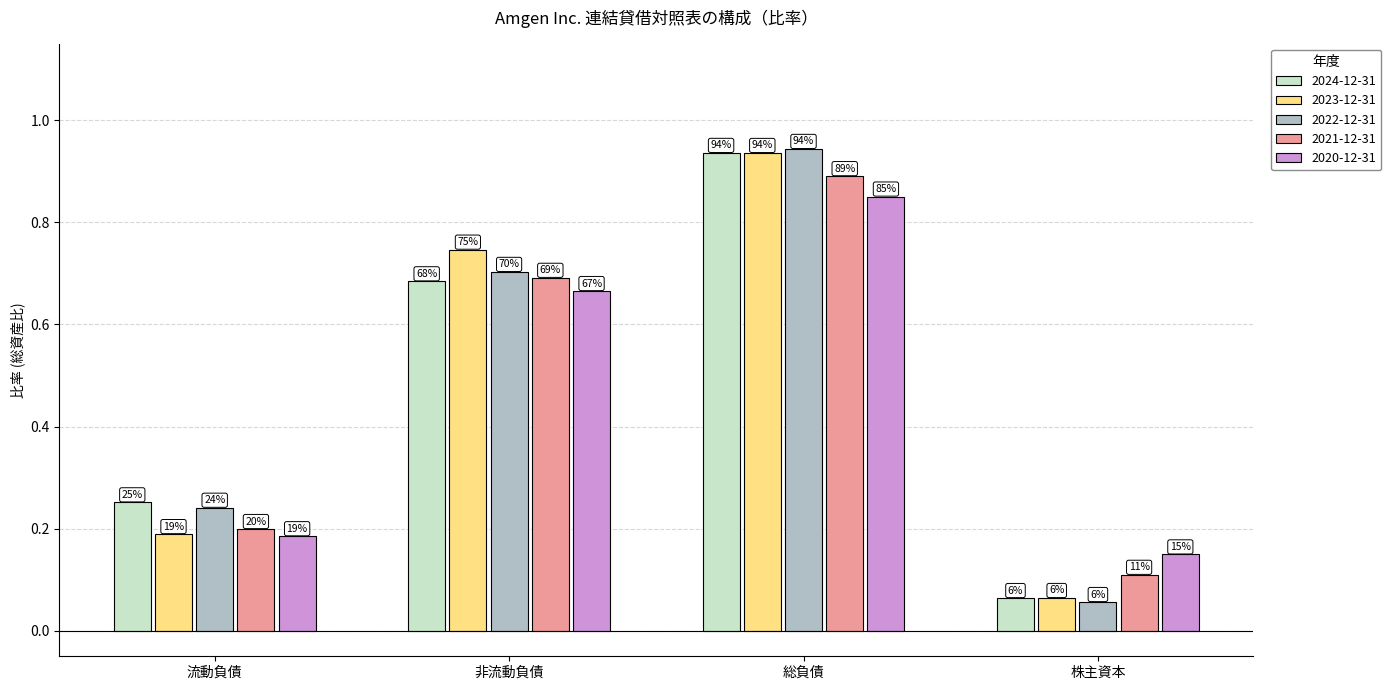

What is the value of the 2024-12-31 bar at the 2nd from the left?

0.7